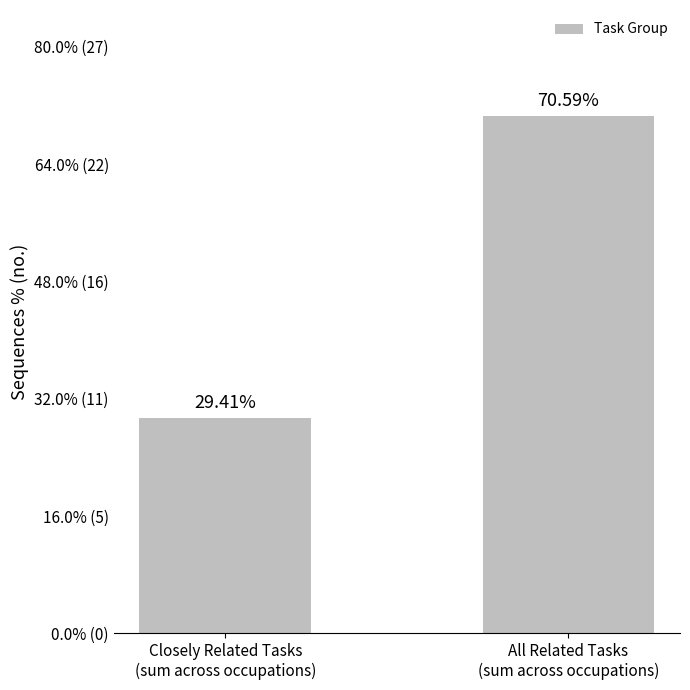

Reading right to left, list all the values displayed in this chart.

70.6	29.4